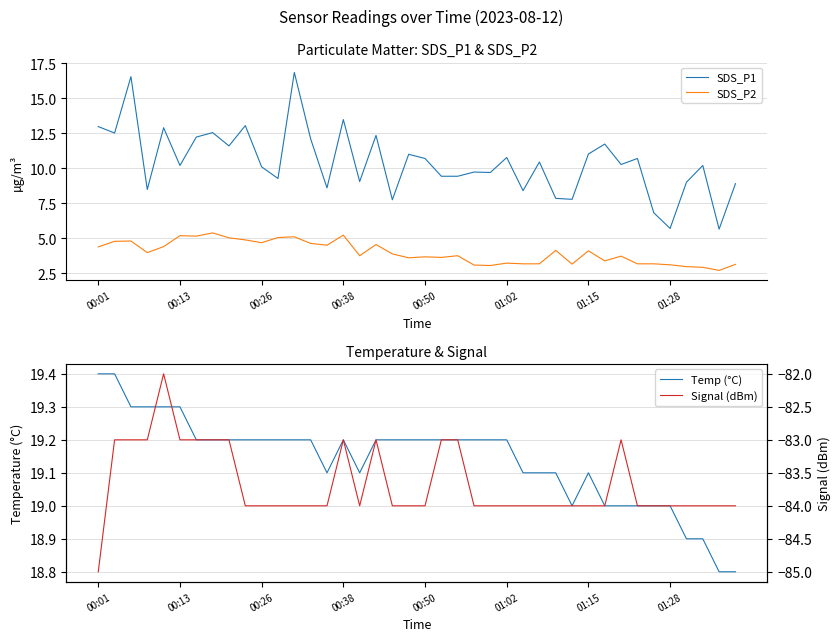

The value of SDS_P1 at 17 is 12.3. True or false?

True